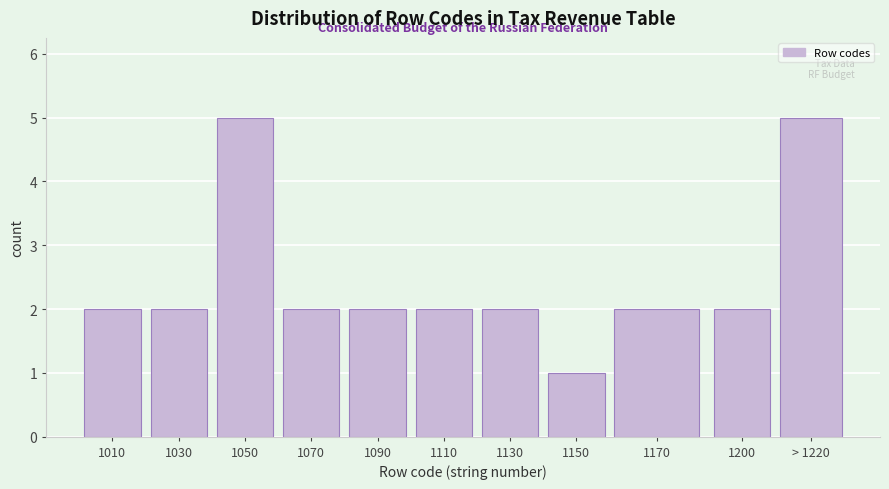

Reading left to right, transcribe all the data shown in this chart.

2	2	5	2	2	2	2	1	2	2	5